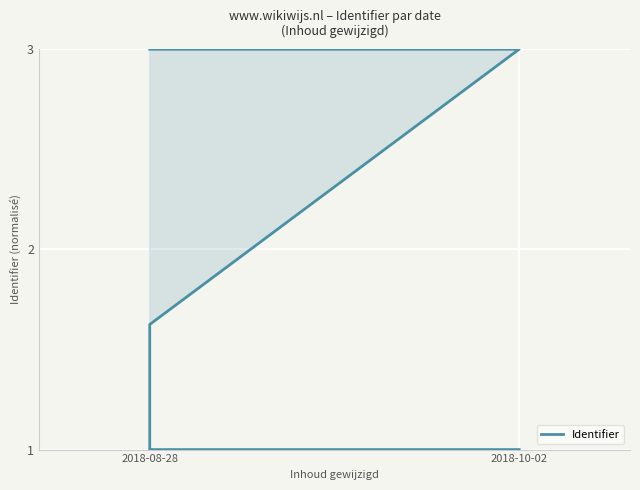

How many lines are shown in the chart?

1